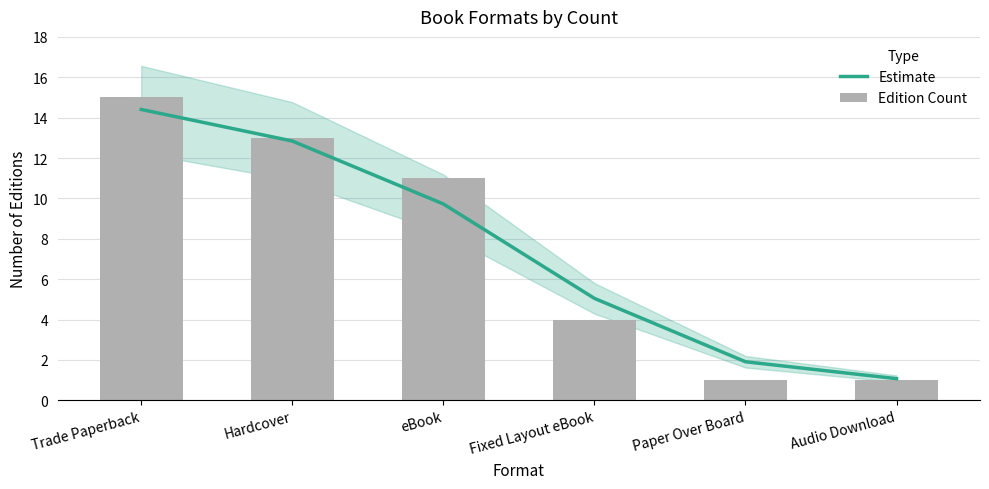

How many groups of bars are there?

6